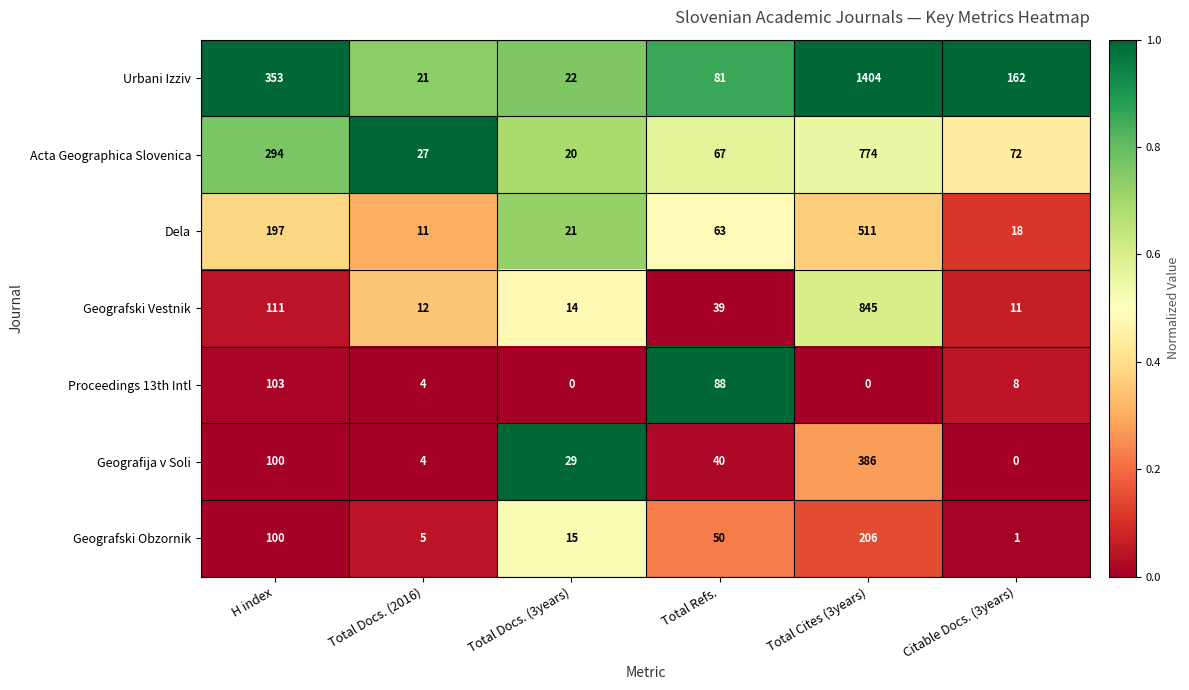

What is the difference between the highest and lowest values at Total Docs. (2016)?

23